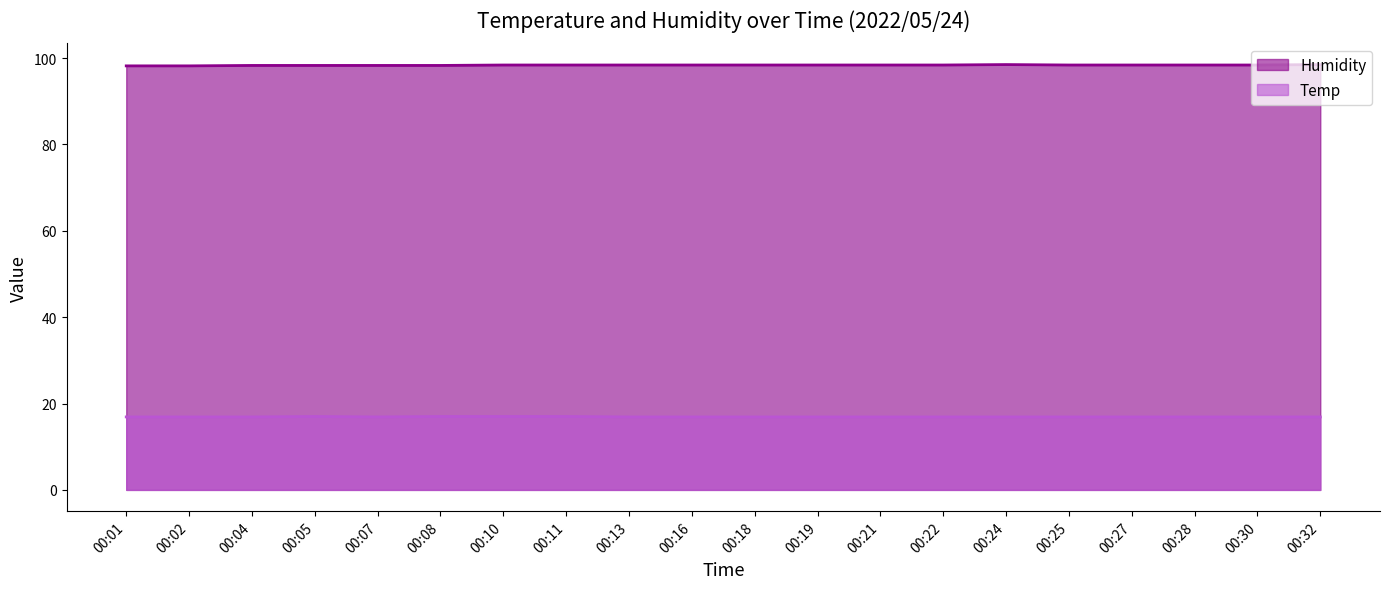

What are all the series names shown in the legend?

Humidity, Temp